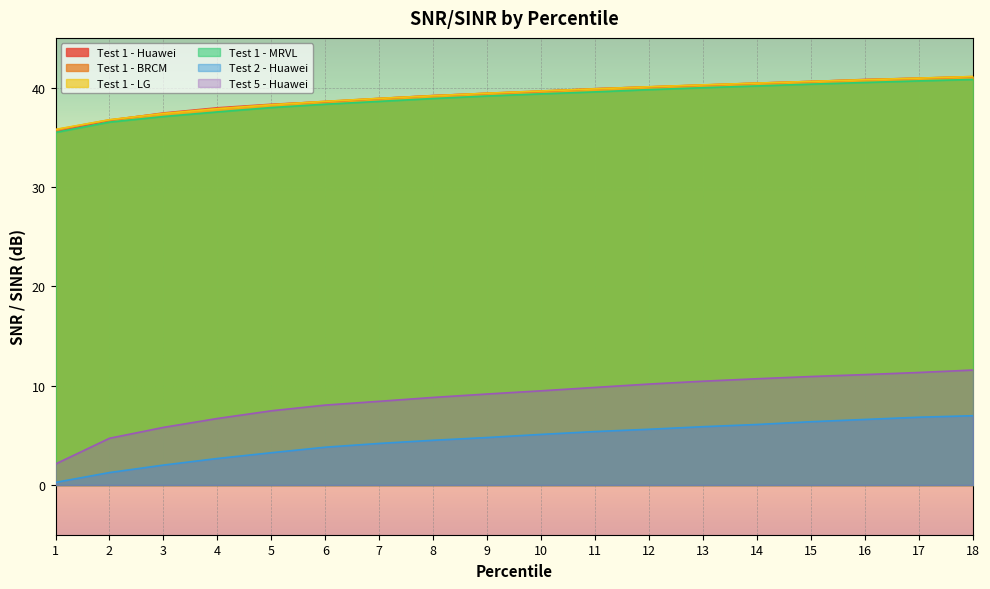

True or false: Test 2 - Huawei and Test 5 - Huawei intersect in this chart.

False